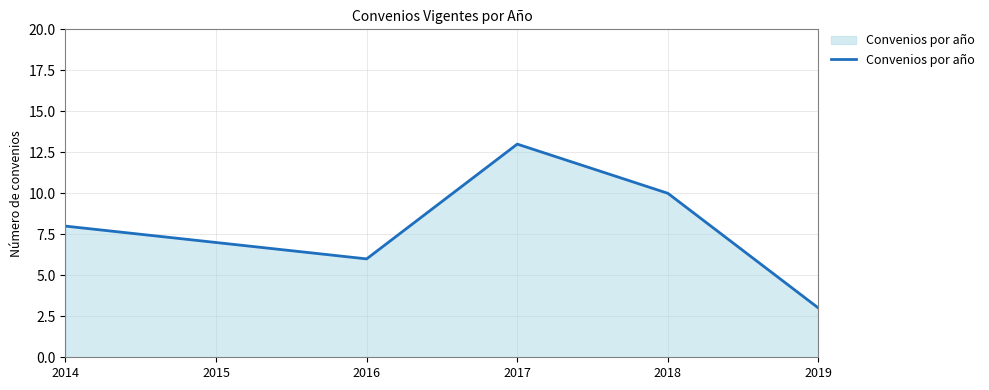

Which label corresponds to the largest value in the chart?

2017